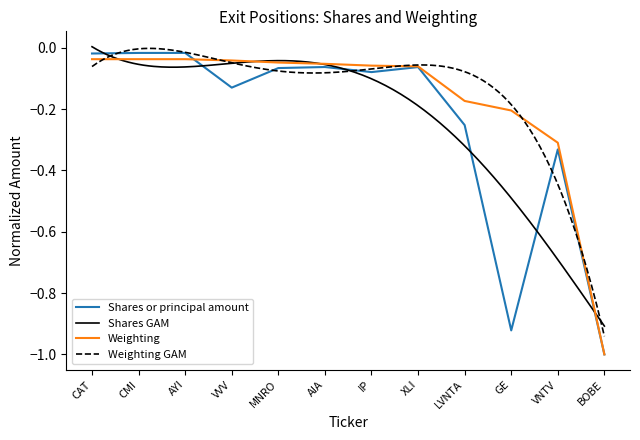

Does the chart display data point markers on the line(s)?

No